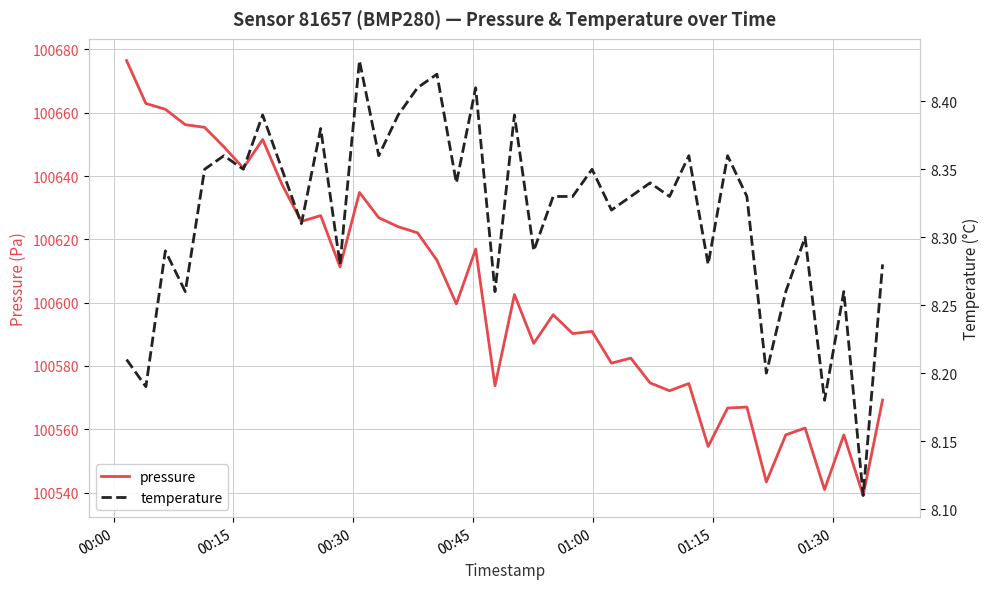

What is the highest value of the pressure series?

100676.5